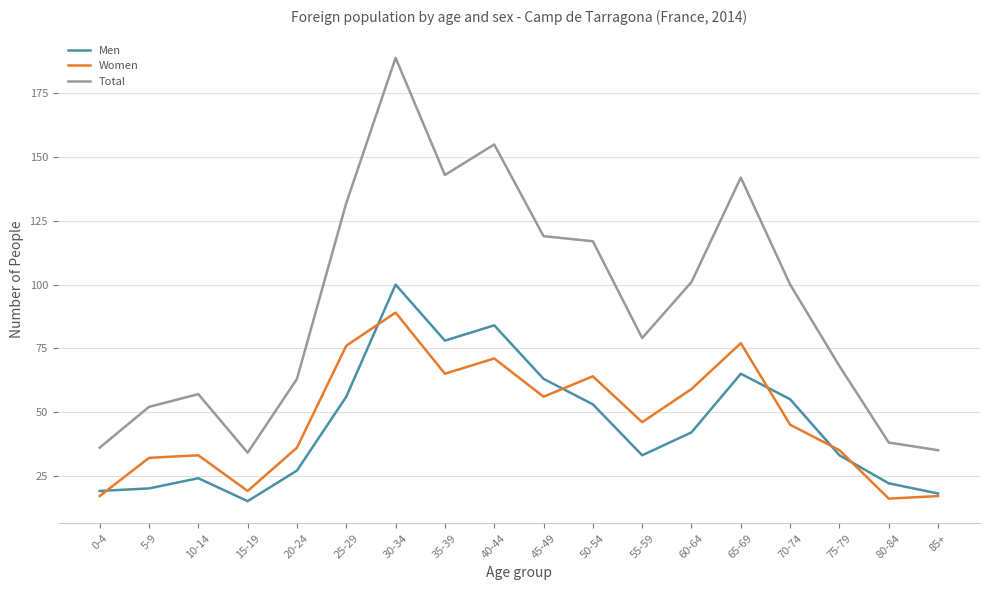

Does the chart have visible grid lines?

Yes